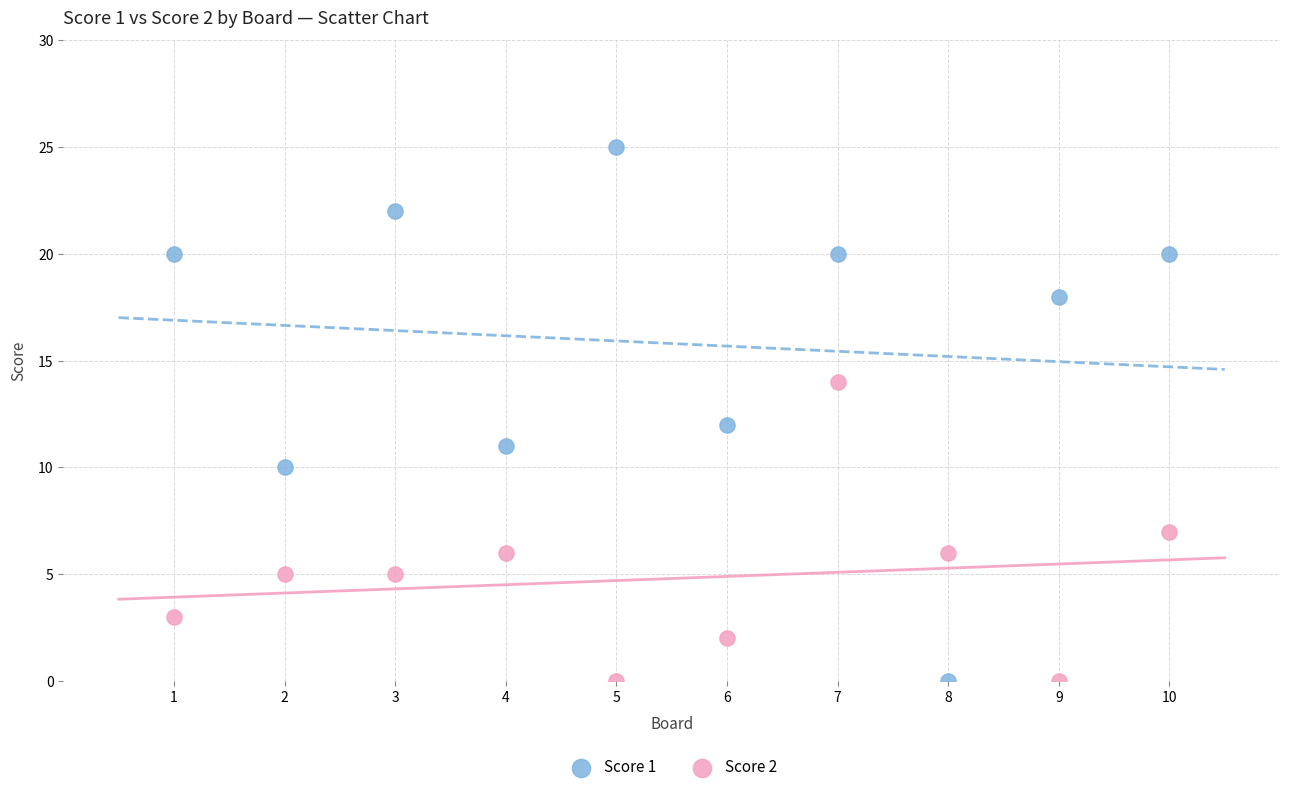

What are all the series names shown in the legend?

Score 1, Score 2